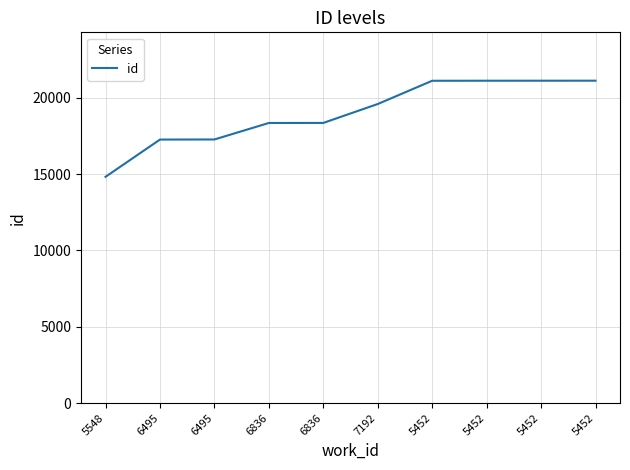

What is the approximate value at 5452, to the nearest 100?

21100